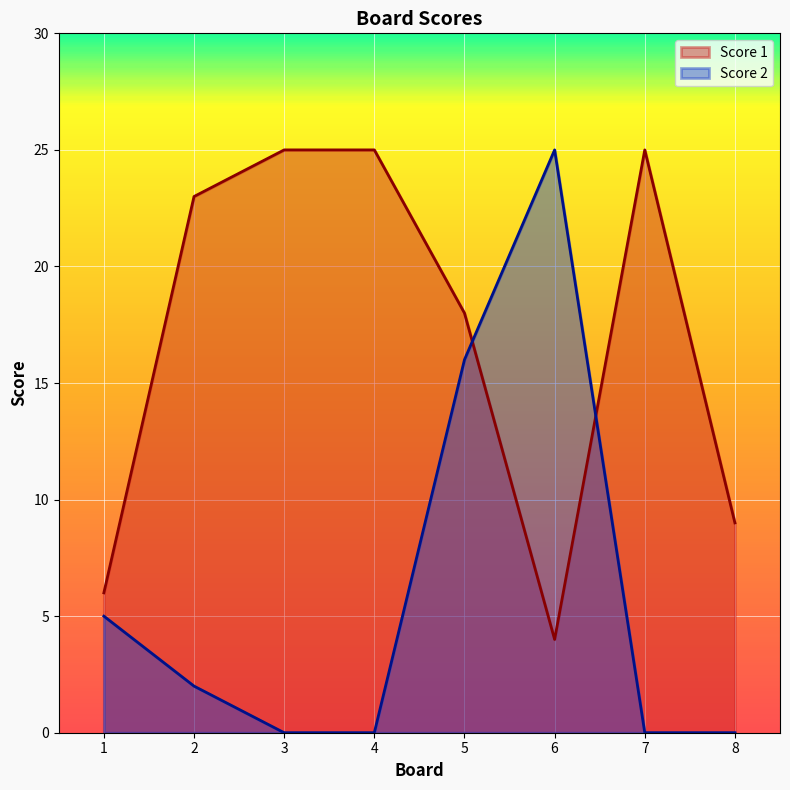

Reading left to right, extract all data points from this chart.

Score 1: 1=6	2=23	3=25	4=25	5=18	6=4	7=25	8=9
Score 2: 1=5	2=2	3=0	4=0	5=16	6=25	7=0	8=0